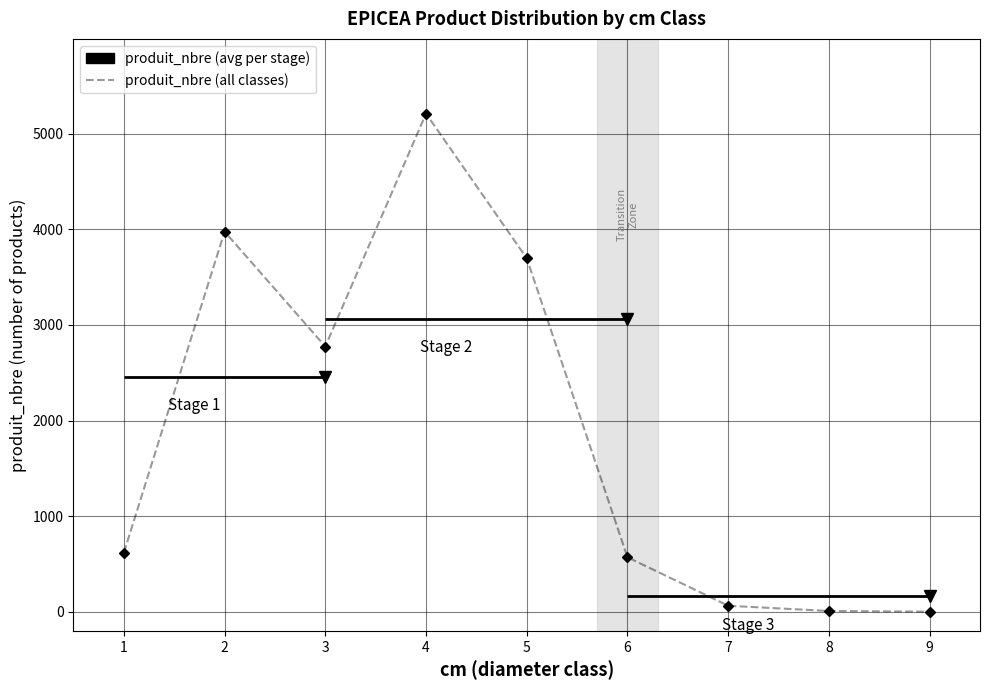

What is the average value?

1880